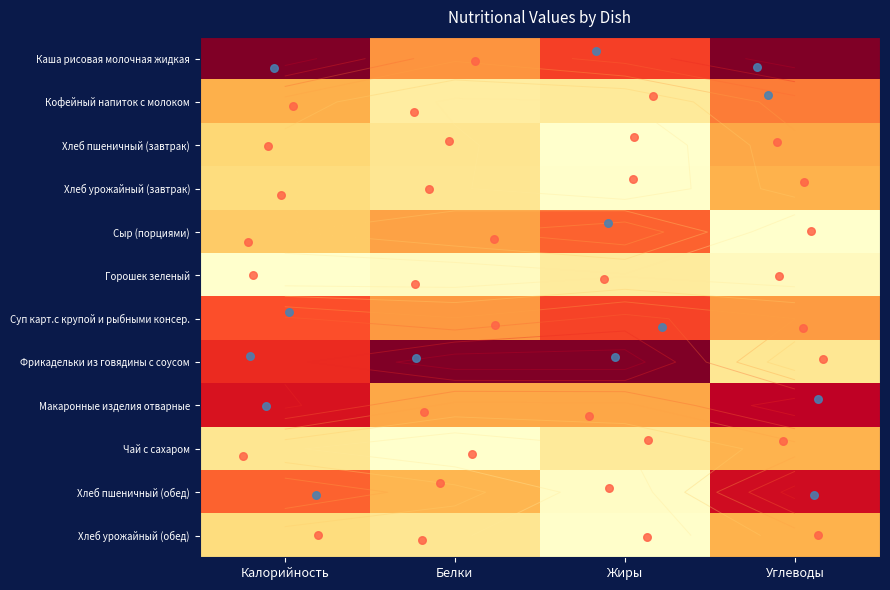

Which series has the largest range (max minus min)?

Фрикадельки из говядины с соусом